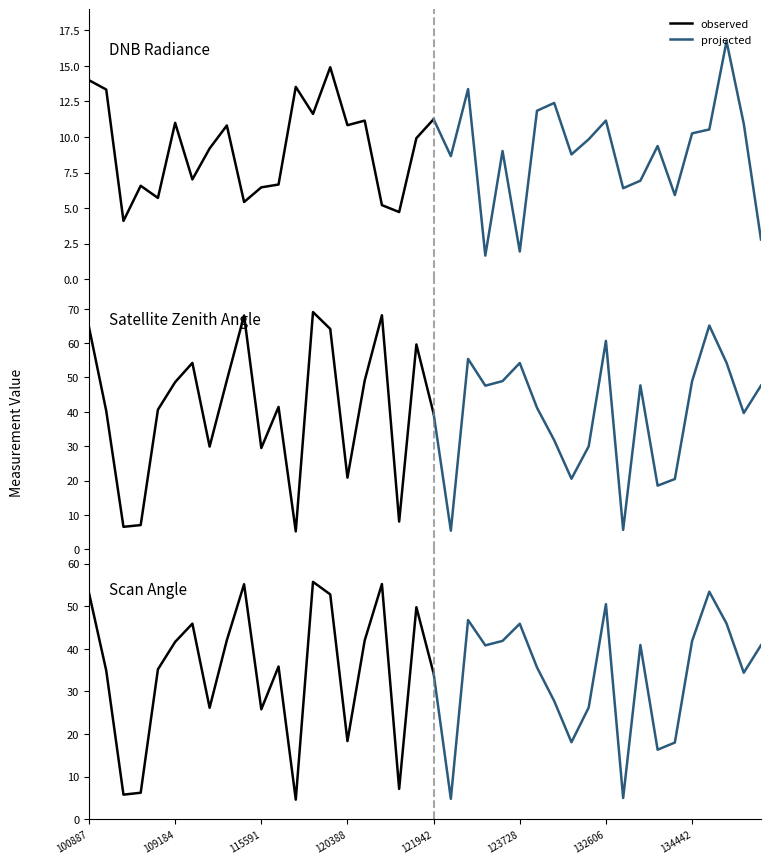

What is the total value across all series at 6?

107.2